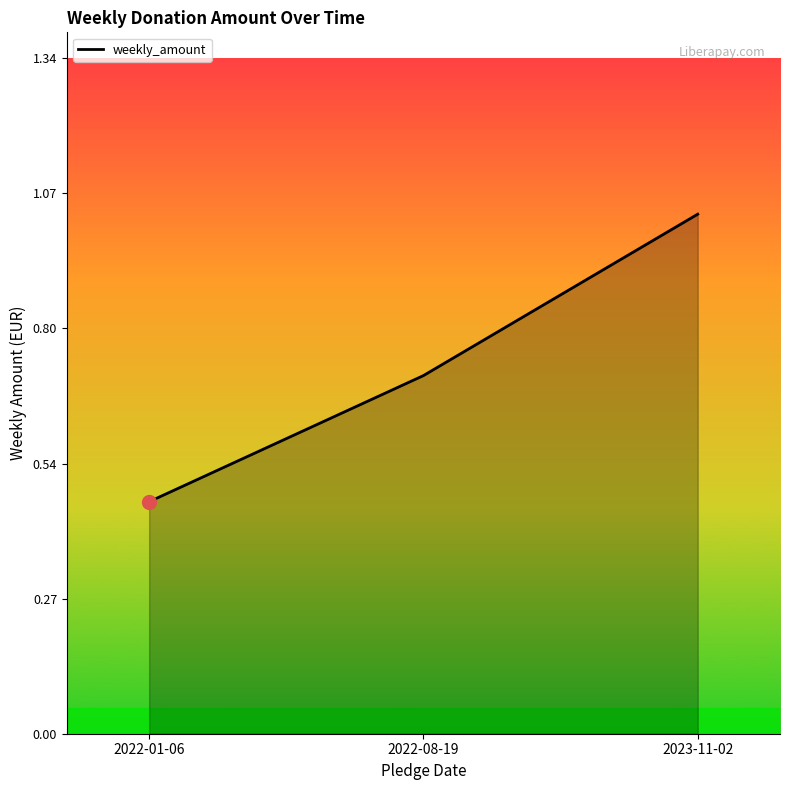

Where is the data nearest to the value 0?

2022-01-06